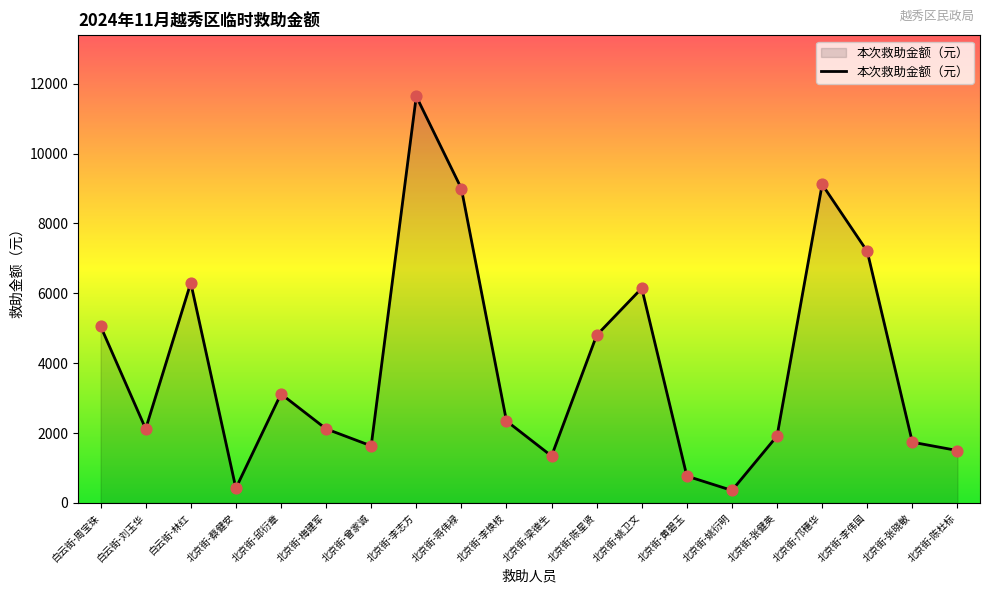

Approximately how many times larger is the value at 北京街-蒋伟䘵 compared to 北京街-陈杜标?

6.0